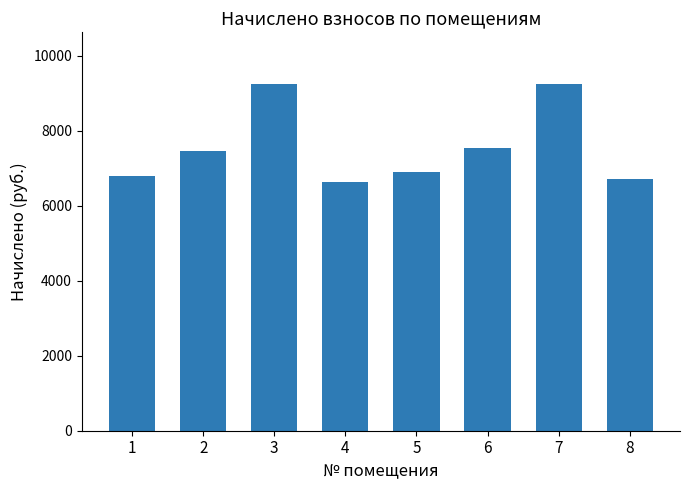

What is the change in value from 7 to 8?

-2517.1